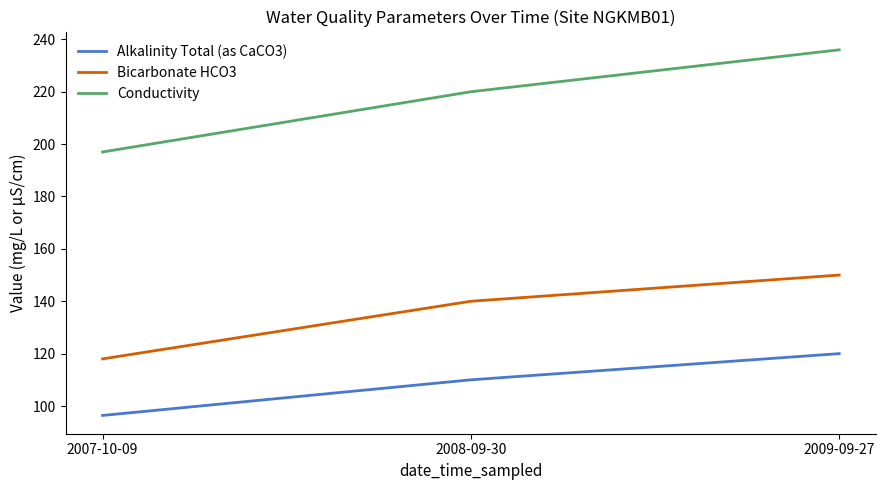

Reading left to right, list all the values displayed in this chart.

Alkalinity Total (as CaCO3): 2007-10-09=96.4	2008-09-30=110.0	2009-09-27=120.0
Bicarbonate HCO3: 2007-10-09=118.0	2008-09-30=140.0	2009-09-27=150.0
Conductivity: 2007-10-09=197.0	2008-09-30=220.0	2009-09-27=236.0